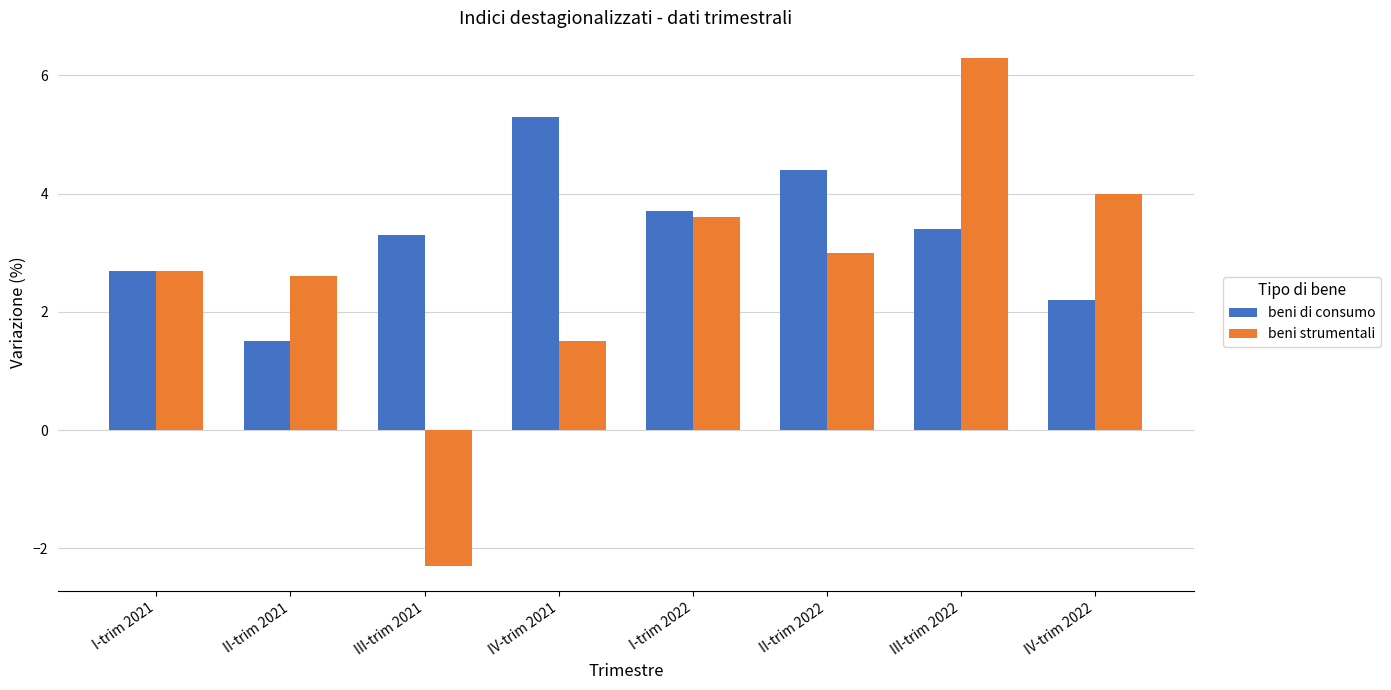

True or false: beni di consumo has a value of 1.0 at IV-trim 2022.

False